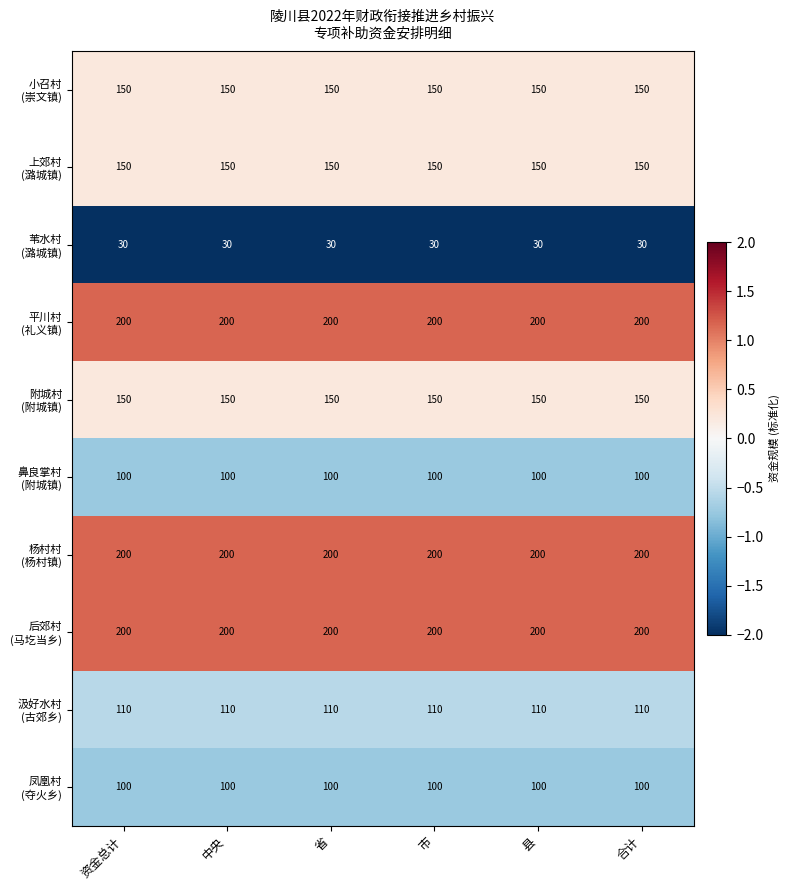

What is the total value across all series at 合计?

1390